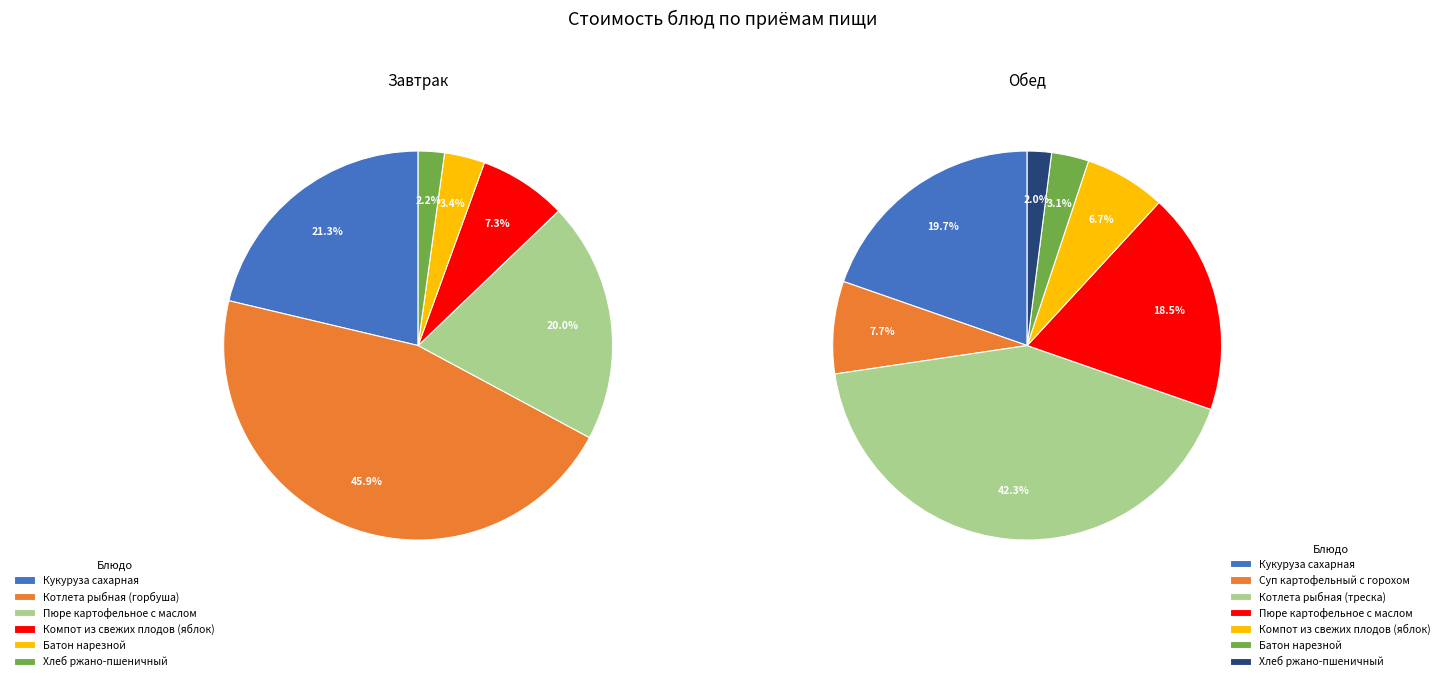

To the nearest percent, what is the difference between the largest and smallest slice percentages?

44%